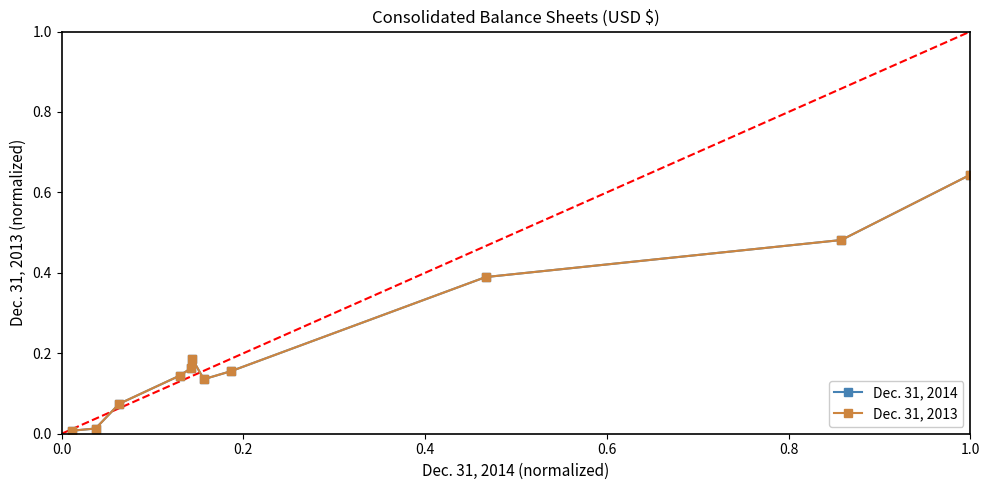

Is this an area chart (filled region under the line)?

No